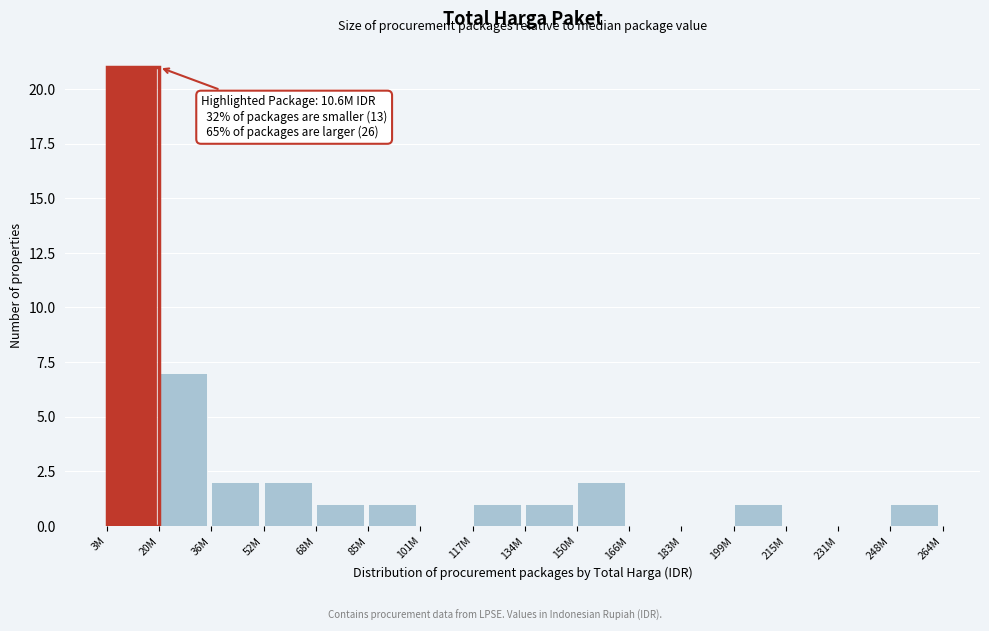

Reading left to right, transcribe all the data shown in this chart.

3M=21	20M=7	36M=2	52M=2	68M=1	85M=1	101M=0	117M=1	134M=1	150M=2	166M=0	183M=0	199M=1	215M=0	231M=0	248M=1